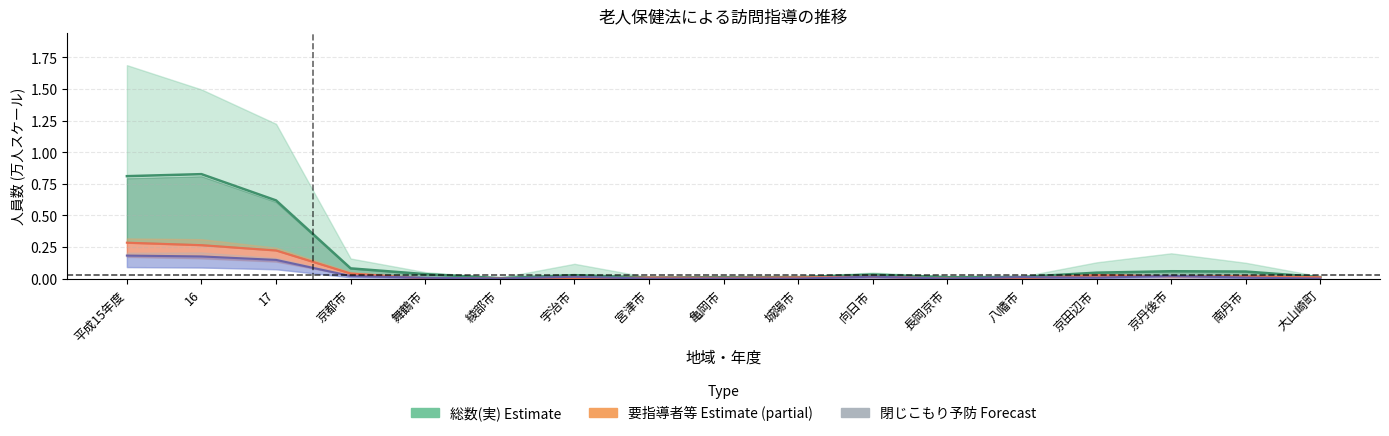

In 総数(実), how many points are lower than both neighbors (excluding endpoints)?

3